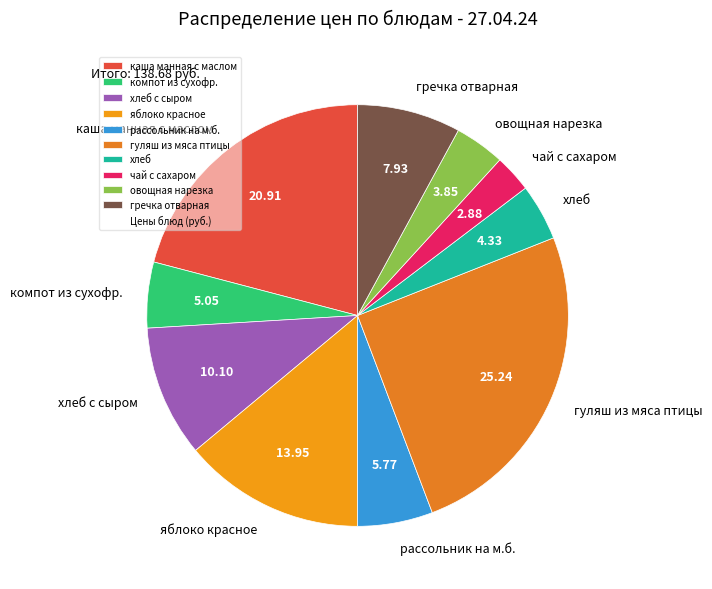

Approximately how many times larger is the value at овощная нарезка compared to гречка отварная?

0.5